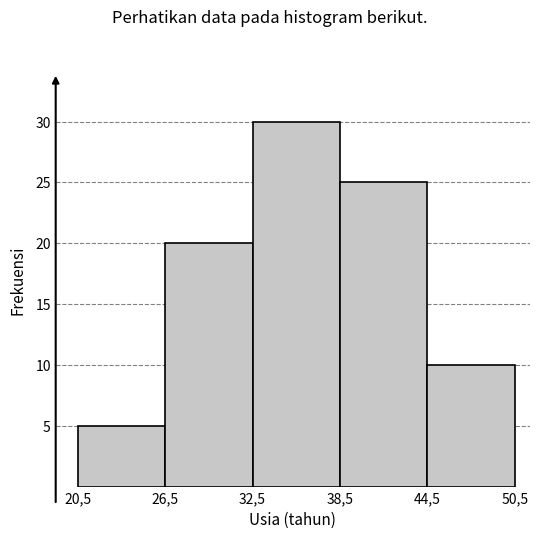

Reading left to right, what are all the values shown in this chart?

5	20	30	25	10